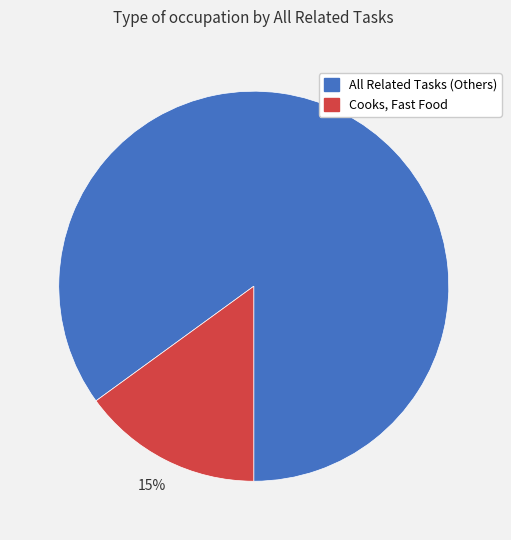

Which has a higher value, Cooks, Fast Food or All Related Tasks (Others)?

All Related Tasks (Others)